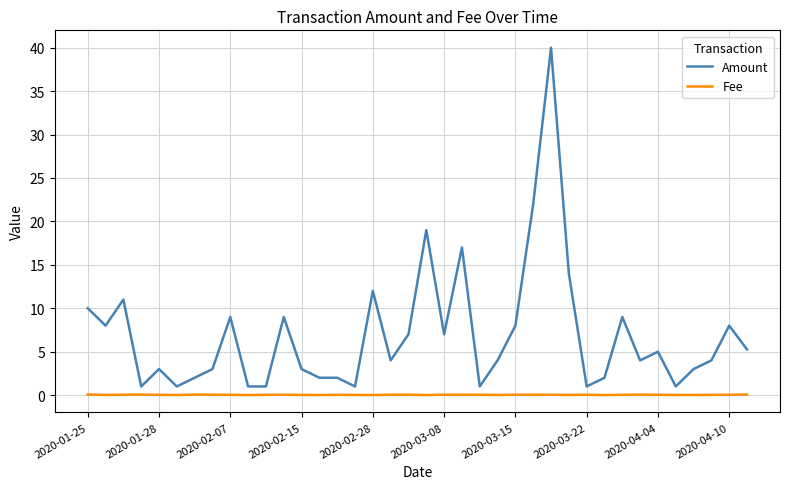

What is the maximum value shown in the chart?

40.0